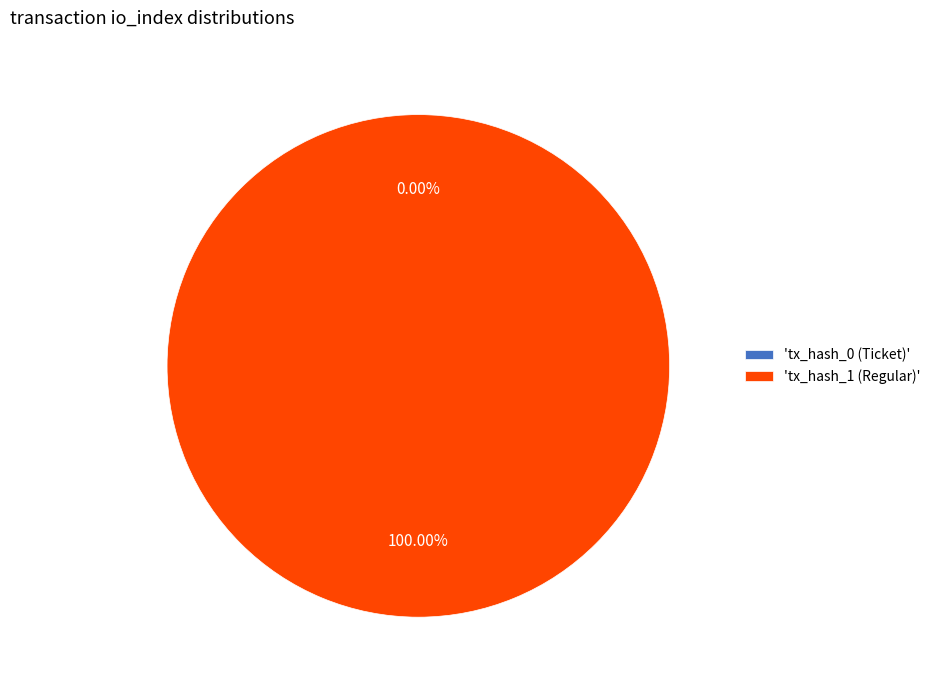

How many segments does this pie chart have?

2